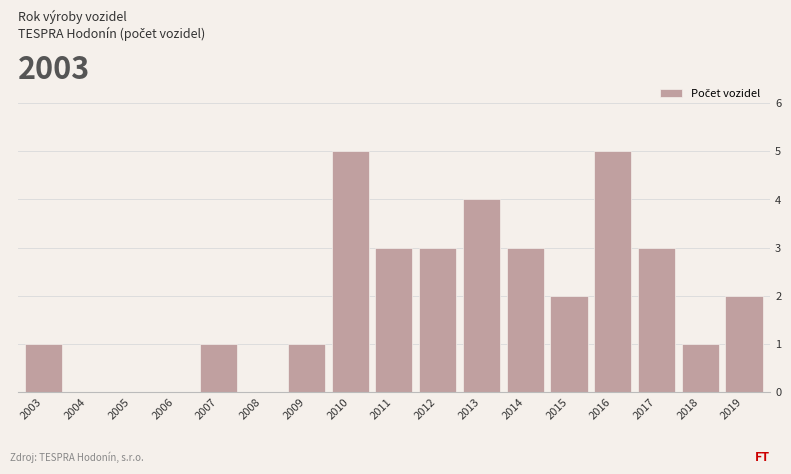

Reading left to right, transcribe all the data shown in this chart.

2003=1	2004=0	2005=0	2006=0	2007=1	2008=0	2009=1	2010=5	2011=3	2012=3	2013=4	2014=3	2015=2	2016=5	2017=3	2018=1	2019=2